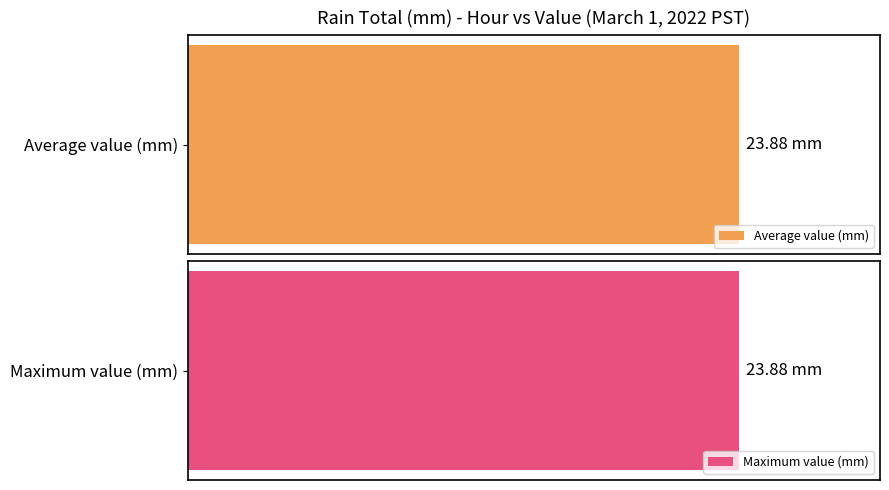

What is the highest value of the Average utilization series?

23.9